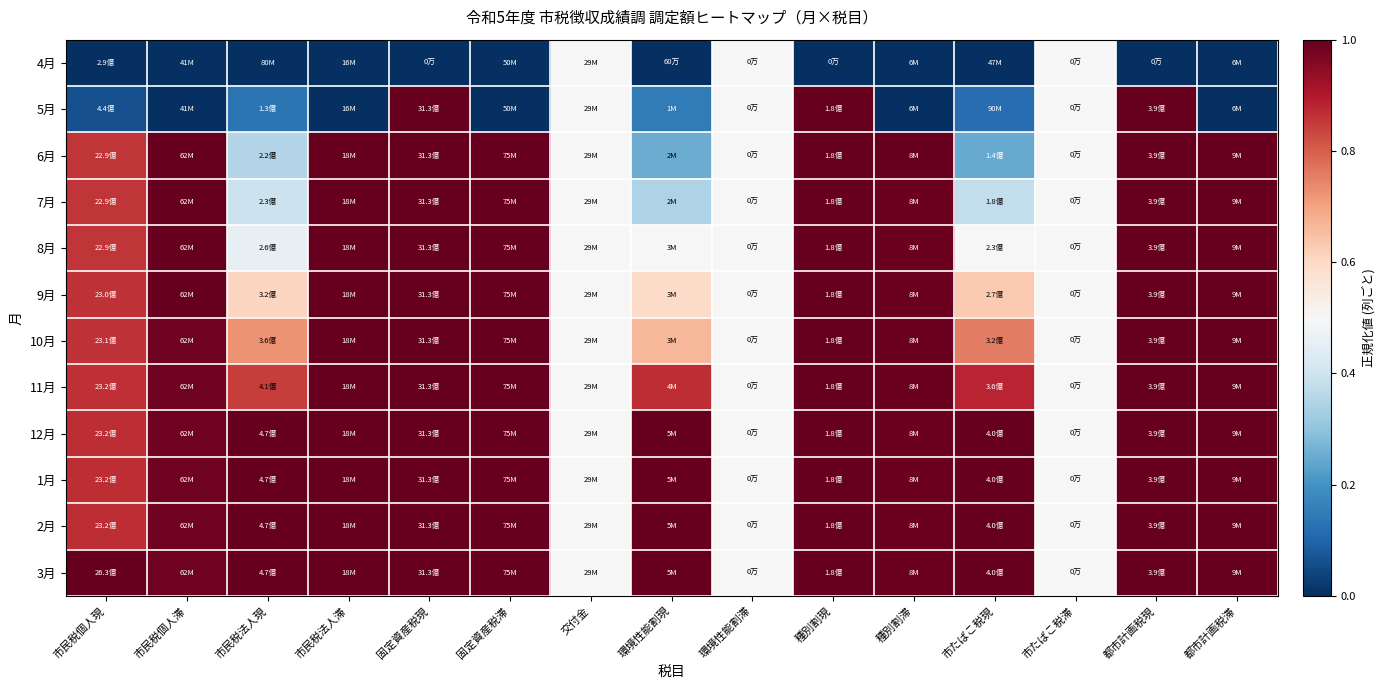

Reading left to right, list all the values displayed in this chart.

4月: 市民税個人現=0.0	市民税個人滞=0.0	市民税法人現=0.0	市民税法人滞=0.0	固定資産税現=0.0	固定資産税滞=0.0	交付金=0.5	環境性能割現=0.0	環境性能割滞=0.5	種別割現=0.0	種別割滞=0.0	市たばこ税現=0.0	市たばこ税滞=0.5	都市計画税現=0.0	都市計画税滞=0.0
5月: 市民税個人現=0.1	市民税個人滞=0.0	市民税法人現=0.1	市民税法人滞=0.0	固定資産税現=1.0	固定資産税滞=0.0	交付金=0.5	環境性能割現=0.2	環境性能割滞=0.5	種別割現=1.0	種別割滞=0.0	市たばこ税現=0.1	市たばこ税滞=0.5	都市計画税現=1.0	都市計画税滞=0.0
6月: 市民税個人現=0.9	市民税個人滞=1.0	市民税法人現=0.4	市民税法人滞=1.0	固定資産税現=1.0	固定資産税滞=1.0	交付金=0.5	環境性能割現=0.3	環境性能割滞=0.5	種別割現=1.0	種別割滞=1.0	市たばこ税現=0.2	市たばこ税滞=0.5	都市計画税現=1.0	都市計画税滞=1.0
7月: 市民税個人現=0.9	市民税個人滞=1.0	市民税法人現=0.4	市民税法人滞=1.0	固定資産税現=1.0	固定資産税滞=1.0	交付金=0.5	環境性能割現=0.3	環境性能割滞=0.5	種別割現=1.0	種別割滞=1.0	市たばこ税現=0.4	市たばこ税滞=0.5	都市計画税現=1.0	都市計画税滞=1.0
8月: 市民税個人現=0.9	市民税個人滞=1.0	市民税法人現=0.5	市民税法人滞=1.0	固定資産税現=1.0	固定資産税滞=1.0	交付金=0.5	環境性能割現=0.5	環境性能割滞=0.5	種別割現=1.0	種別割滞=1.0	市たばこ税現=0.5	市たばこ税滞=0.5	都市計画税現=1.0	都市計画税滞=1.0
9月: 市民税個人現=0.9	市民税個人滞=1.0	市民税法人現=0.6	市民税法人滞=1.0	固定資産税現=1.0	固定資産税滞=1.0	交付金=0.5	環境性能割現=0.6	環境性能割滞=0.5	種別割現=1.0	種別割滞=1.0	市たばこ税現=0.6	市たばこ税滞=0.5	都市計画税現=1.0	都市計画税滞=1.0
10月: 市民税個人現=0.9	市民税個人滞=1.0	市民税法人現=0.7	市民税法人滞=1.0	固定資産税現=1.0	固定資産税滞=1.0	交付金=0.5	環境性能割現=0.7	環境性能割滞=0.5	種別割現=1.0	種別割滞=1.0	市たばこ税現=0.8	市たばこ税滞=0.5	都市計画税現=1.0	都市計画税滞=1.0
11月: 市民税個人現=0.9	市民税個人滞=1.0	市民税法人現=0.8	市民税法人滞=1.0	固定資産税現=1.0	固定資産税滞=1.0	交付金=0.5	環境性能割現=0.9	環境性能割滞=0.5	種別割現=1.0	種別割滞=1.0	市たばこ税現=0.9	市たばこ税滞=0.5	都市計画税現=1.0	都市計画税滞=1.0
12月: 市民税個人現=0.9	市民税個人滞=1.0	市民税法人現=1.0	市民税法人滞=1.0	固定資産税現=1.0	固定資産税滞=1.0	交付金=0.5	環境性能割現=1.0	環境性能割滞=0.5	種別割現=1.0	種別割滞=1.0	市たばこ税現=1.0	市たばこ税滞=0.5	都市計画税現=1.0	都市計画税滞=1.0
1月: 市民税個人現=0.9	市民税個人滞=1.0	市民税法人現=1.0	市民税法人滞=1.0	固定資産税現=1.0	固定資産税滞=1.0	交付金=0.5	環境性能割現=1.0	環境性能割滞=0.5	種別割現=1.0	種別割滞=1.0	市たばこ税現=1.0	市たばこ税滞=0.5	都市計画税現=1.0	都市計画税滞=1.0
2月: 市民税個人現=0.9	市民税個人滞=1.0	市民税法人現=1.0	市民税法人滞=1.0	固定資産税現=1.0	固定資産税滞=1.0	交付金=0.5	環境性能割現=1.0	環境性能割滞=0.5	種別割現=1.0	種別割滞=1.0	市たばこ税現=1.0	市たばこ税滞=0.5	都市計画税現=1.0	都市計画税滞=1.0
3月: 市民税個人現=1.0	市民税個人滞=1.0	市民税法人現=1.0	市民税法人滞=1.0	固定資産税現=1.0	固定資産税滞=1.0	交付金=0.5	環境性能割現=1.0	環境性能割滞=0.5	種別割現=1.0	種別割滞=1.0	市たばこ税現=1.0	市たばこ税滞=0.5	都市計画税現=1.0	都市計画税滞=1.0